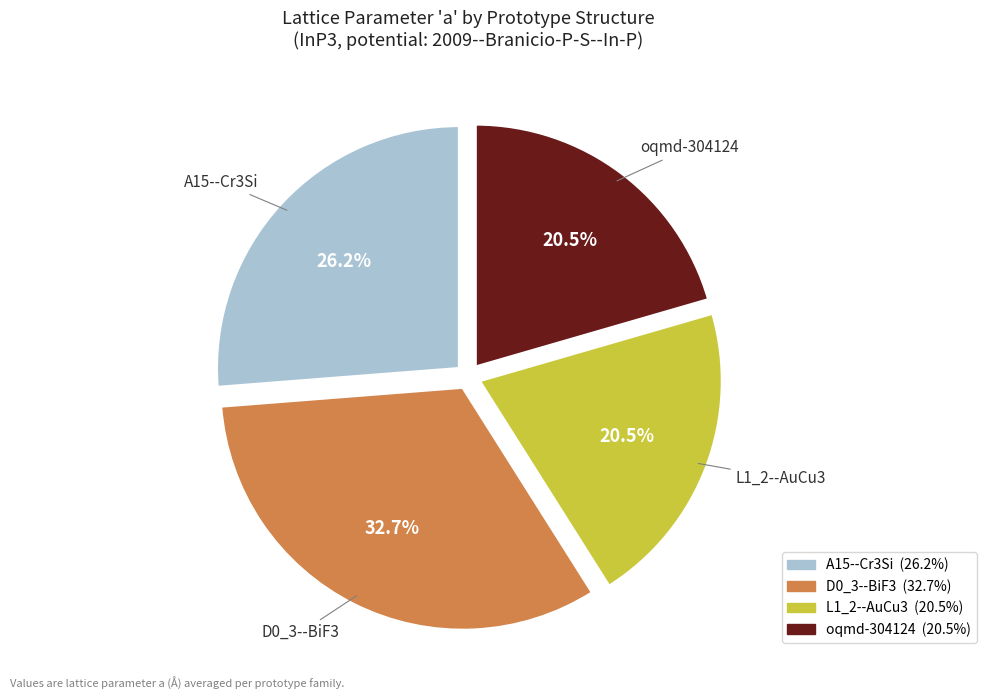

What percentage is NOT represented by D0_3--BiF3?

67.3%